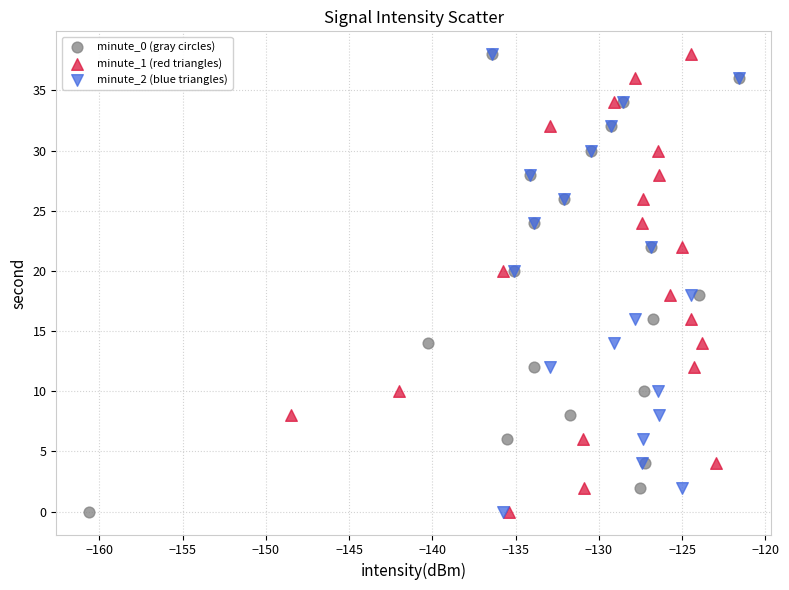

What are all the series names shown in the legend?

minute_0 (gray circles), minute_1 (red triangles), minute_2 (blue triangles)